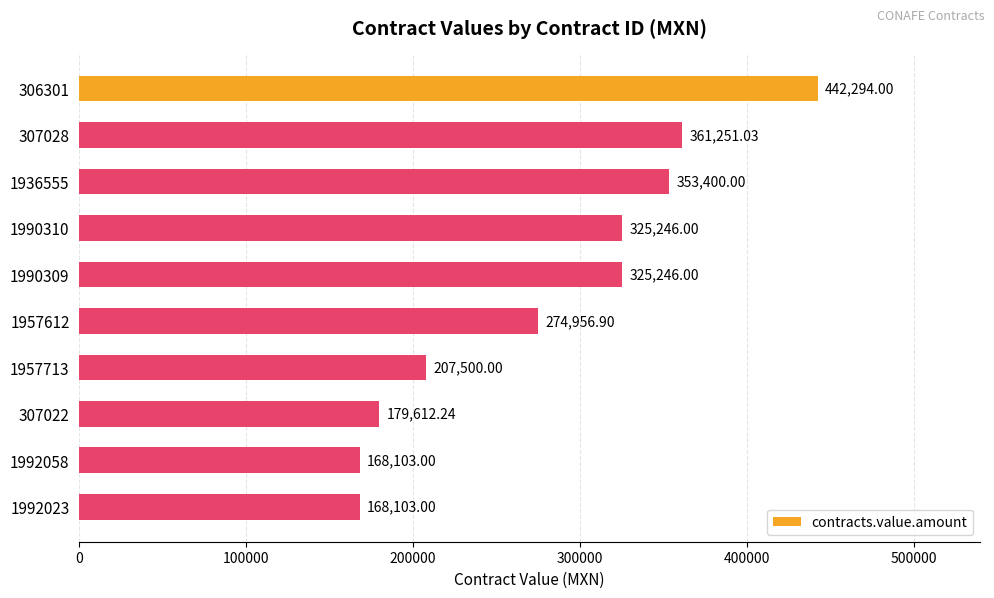

What is the difference between the maximum and minimum values?

274191.0